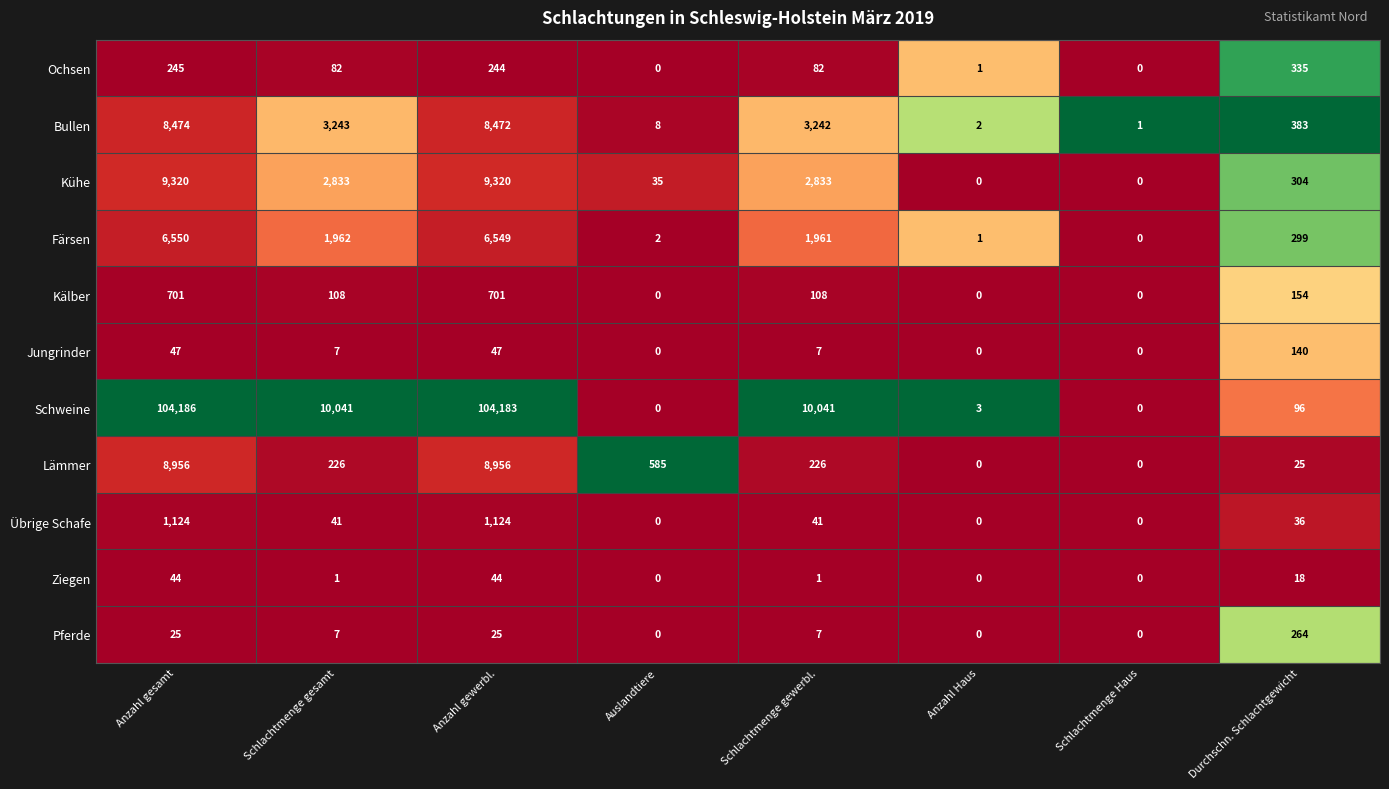

Which series has the largest total across all categories?

Schweine